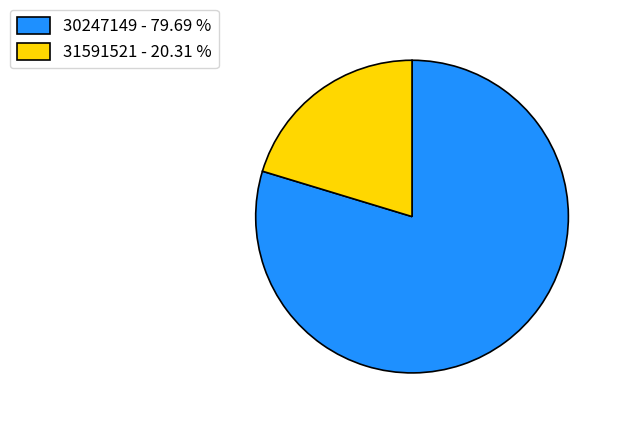

Count the number of slices in the pie.

2